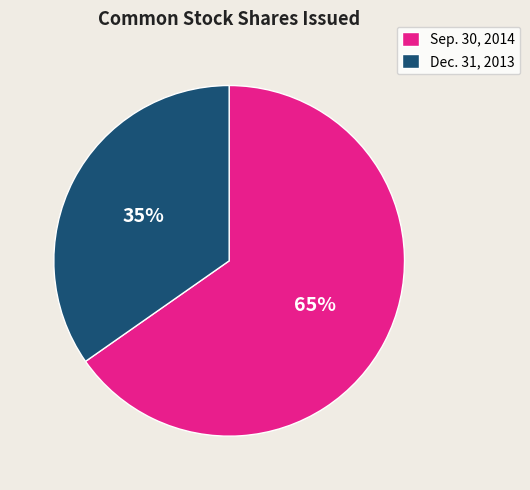

Is the sum of Dec. 31, 2013 and Sep. 30, 2014 greater than half?

Yes